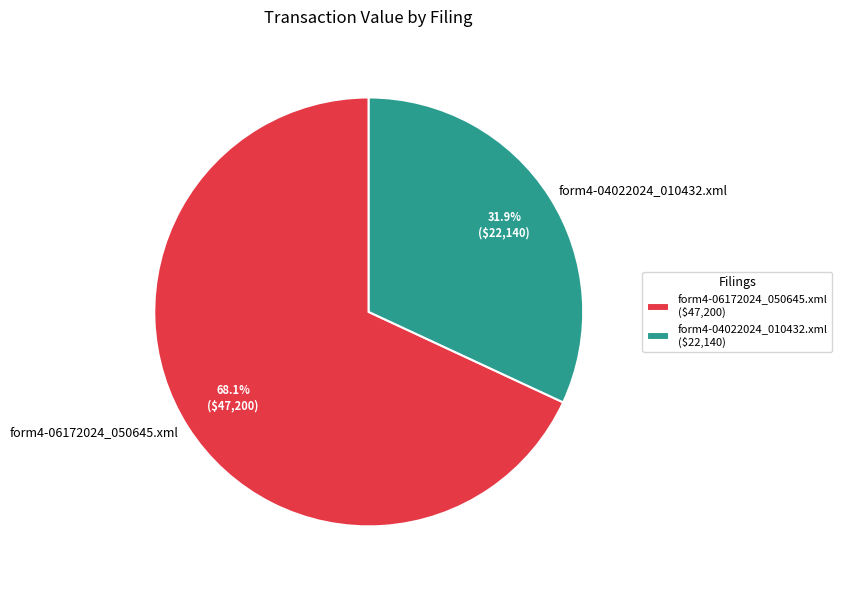

What is the largest slice in the pie chart?

form4-06172024_050645.xml